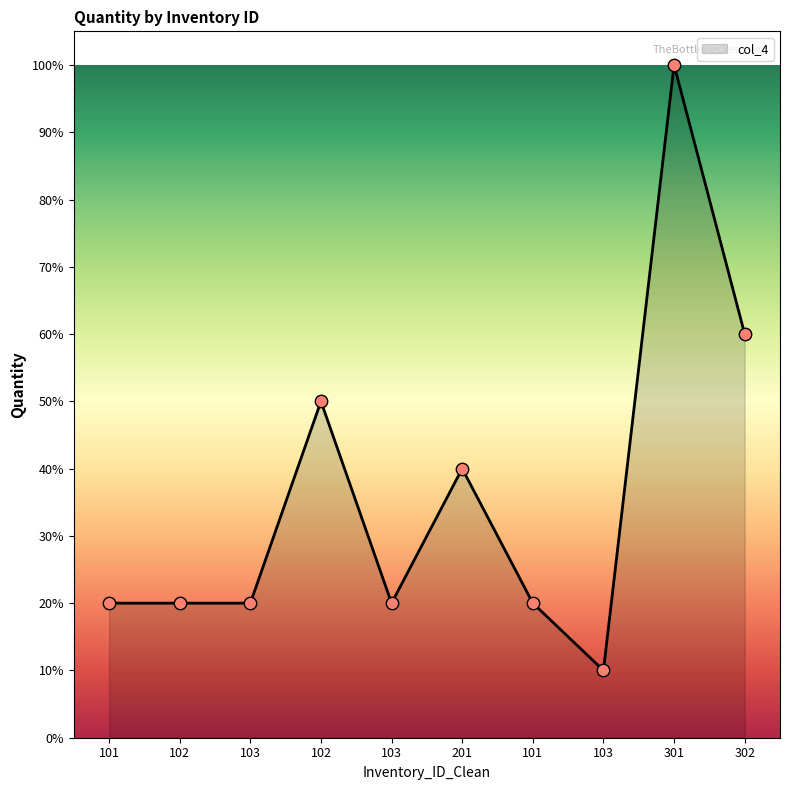

How many lines are shown in the chart?

1